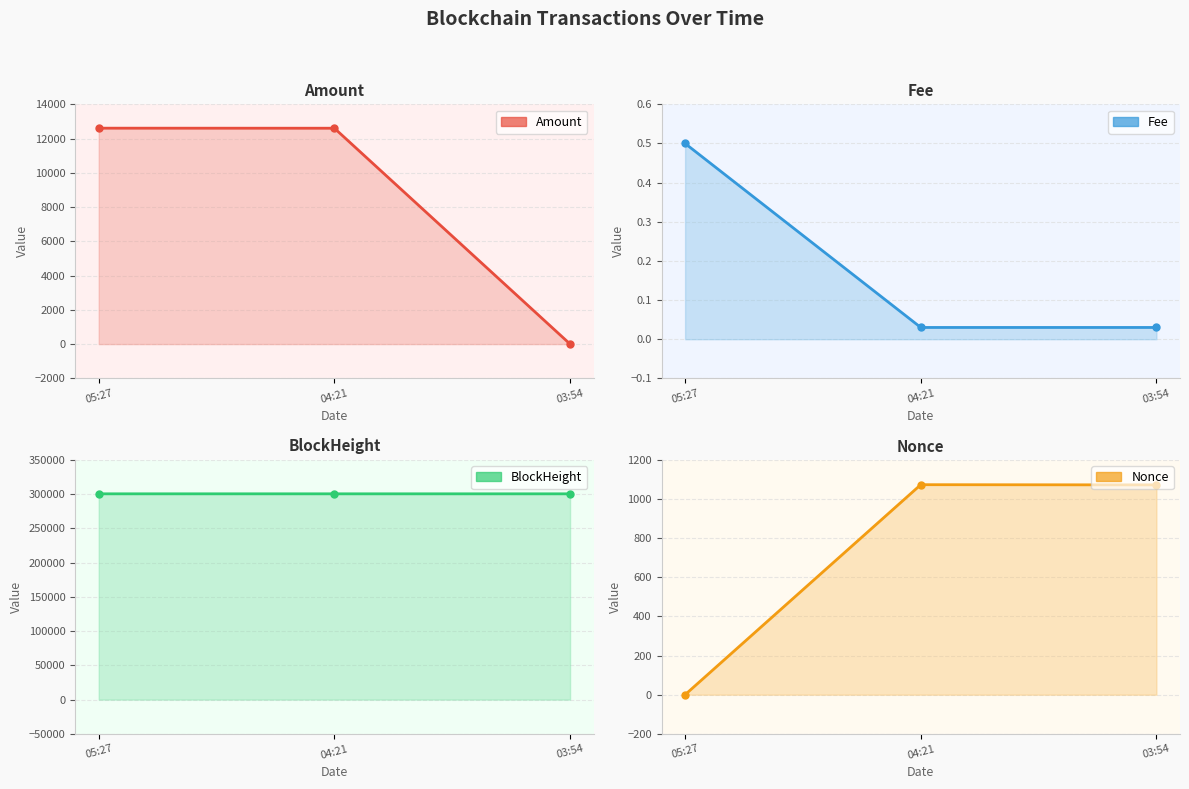

What is the highest value of the BlockHeight series?

300397.0